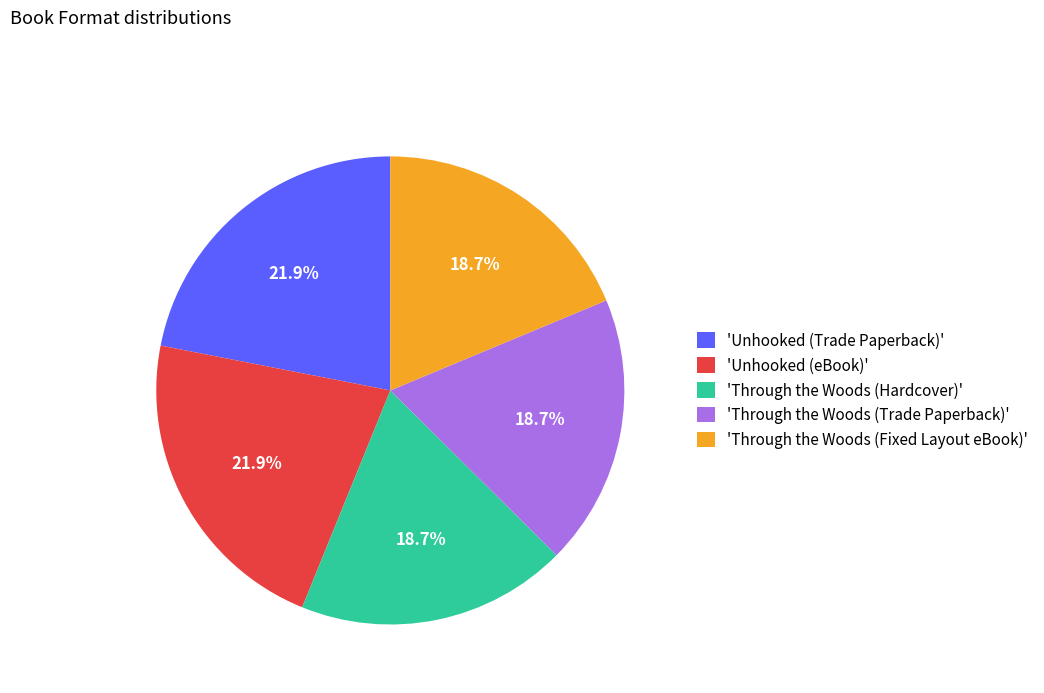

Does 'Through the Woods (Trade Paperback)' account for over 50% of the chart?

No